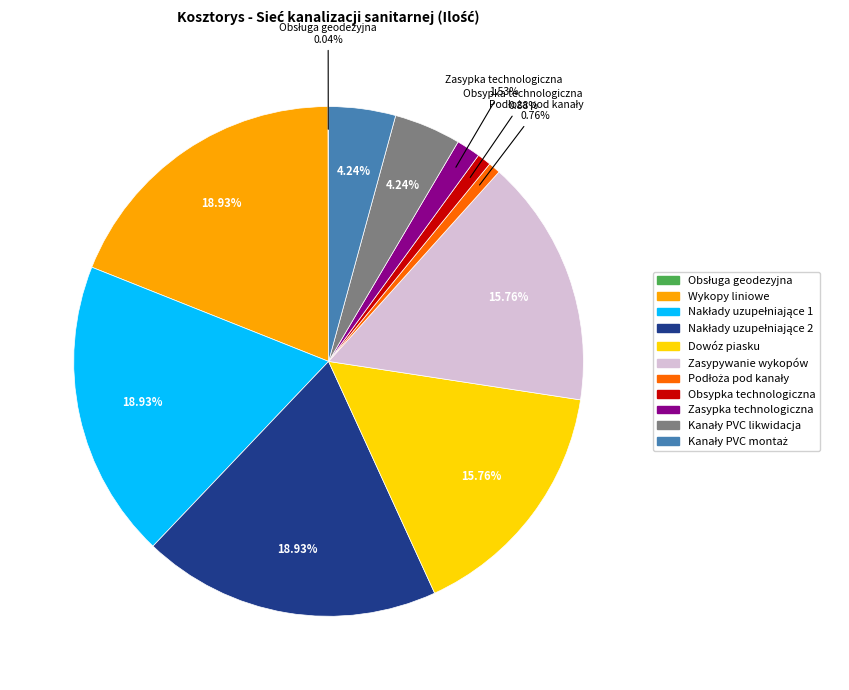

Does Zasypywanie wykopów account for over 50% of the chart?

No